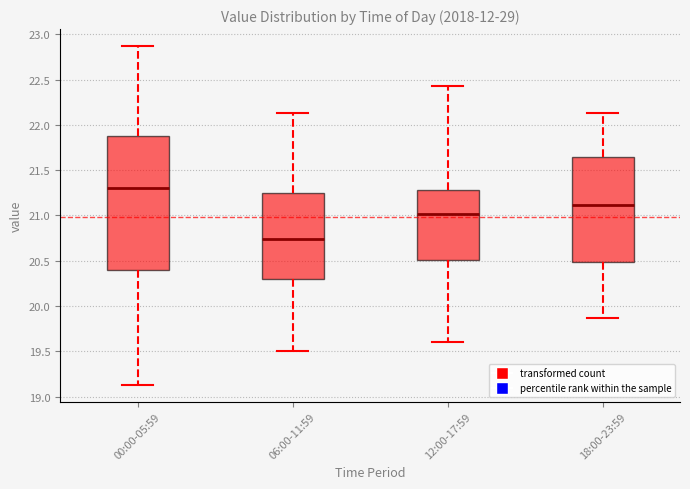

Where does the upper whisker of the box for 00:00-05:59 end on the y-axis? The values are not printed on the chart, so give them approximately, as read against the axis.

22.85